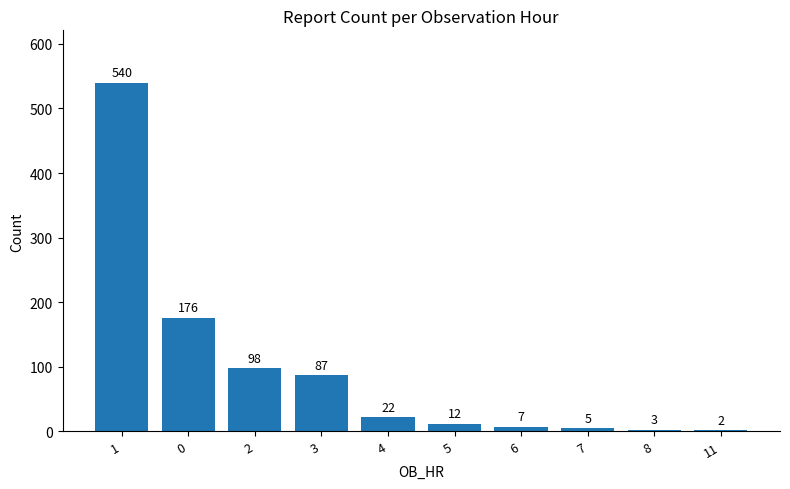

What is the smallest value displayed?

2